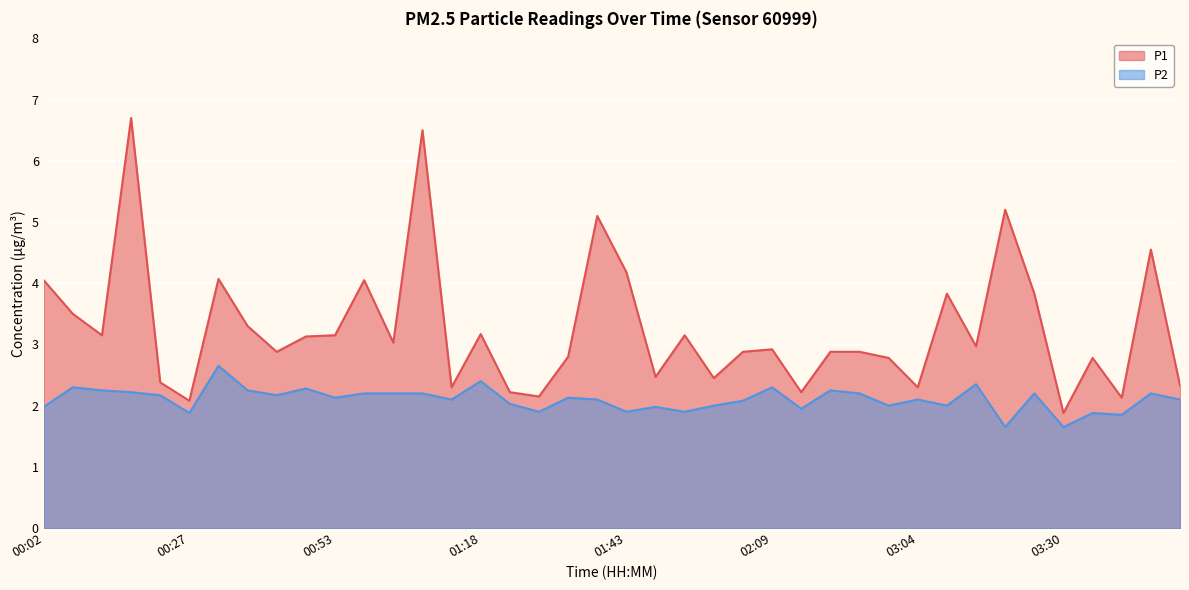

Does the chart display data point markers on the line(s)?

No